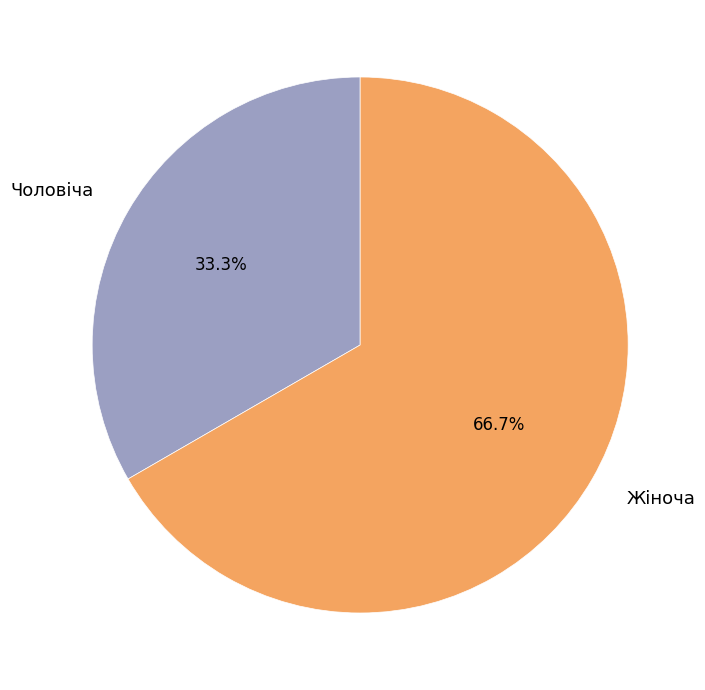

To the nearest percent, what percentage of the pie is Чоловіча?

33%